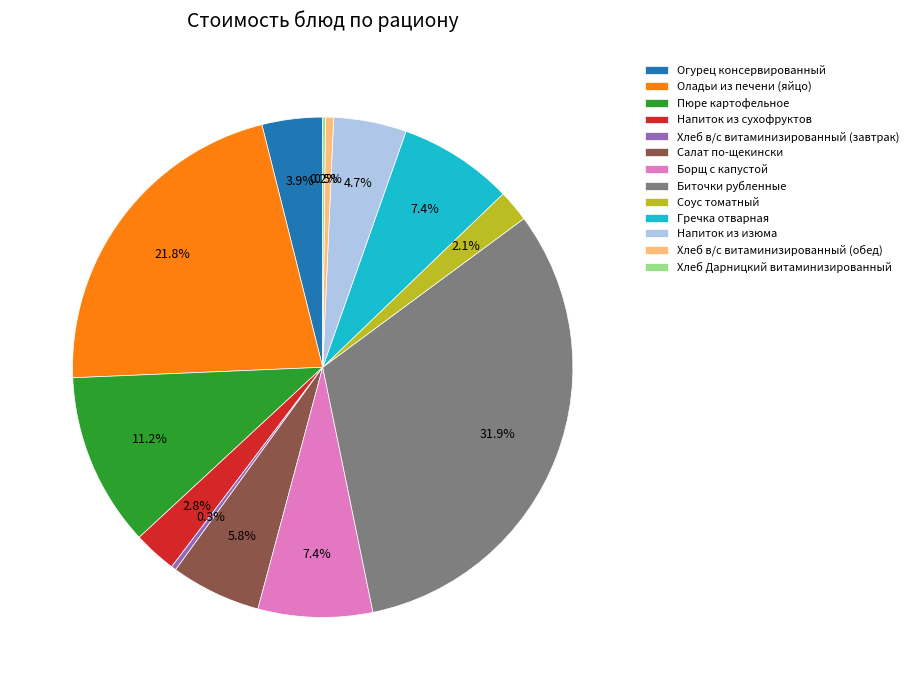

Does Хлеб в/с витаминизированный (обед) represent more than half of the total?

No